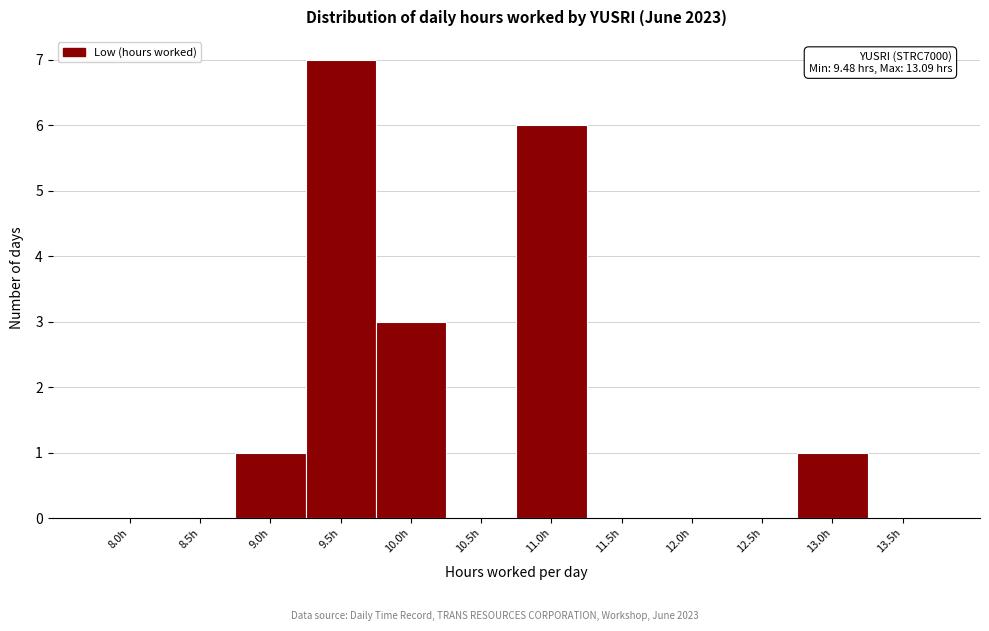

Reading left to right, extract all data points from this chart.

8.0h=0	8.5h=0	9.0h=1	9.5h=7	10.0h=3	10.5h=0	11.0h=6	11.5h=0	12.0h=0	12.5h=0	13.0h=1	13.5h=0